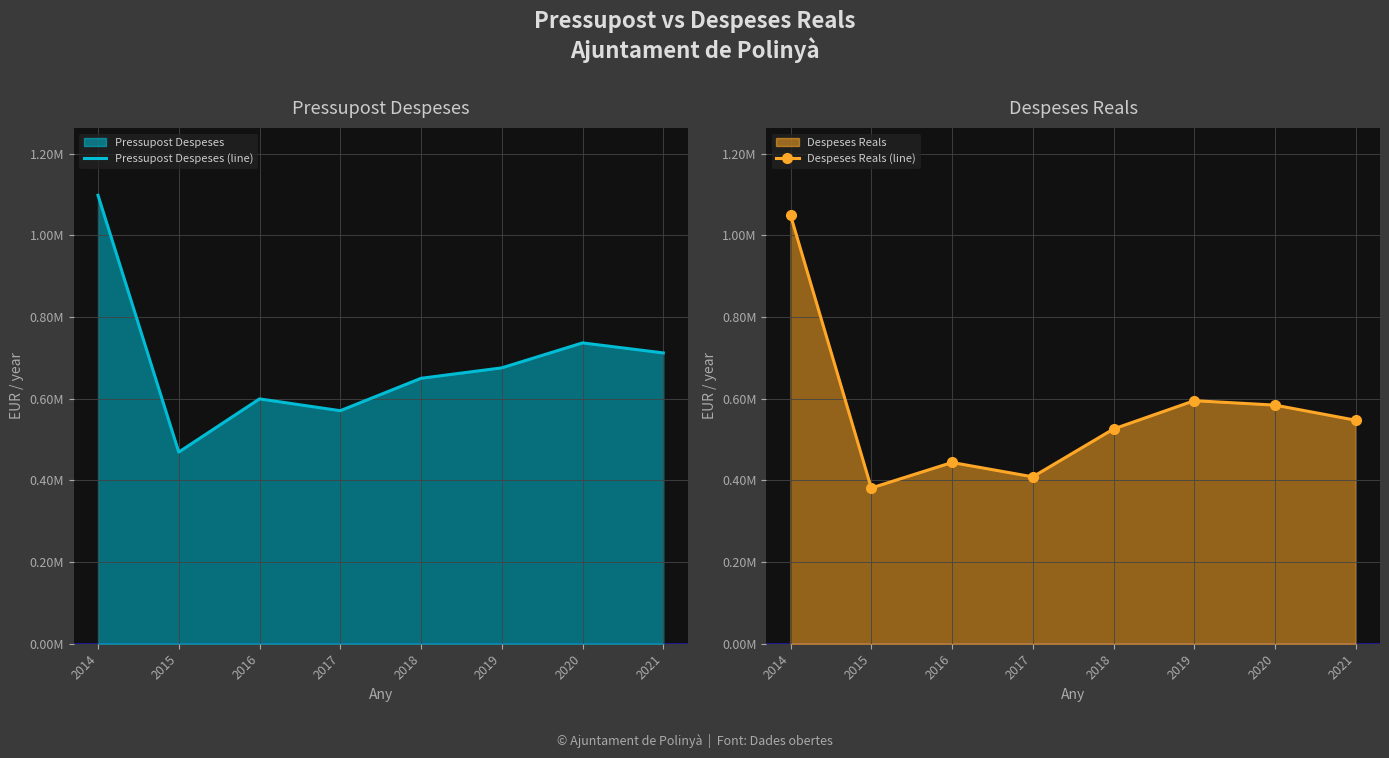

How many interior local peaks does the Despeses Reals (line) series have?

2